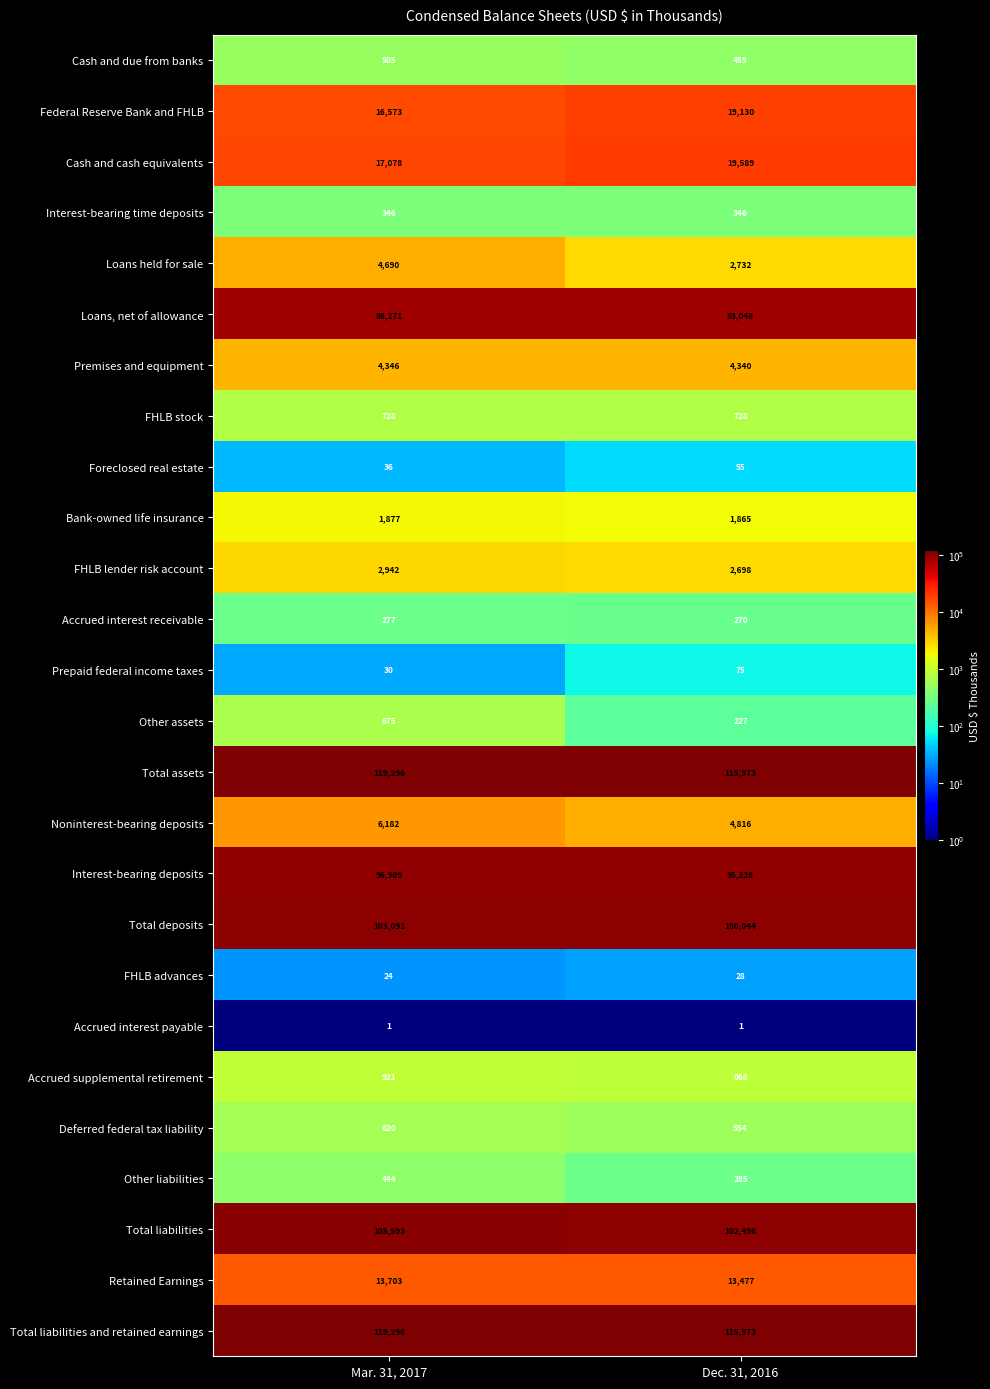

At which category is the sum across all series the highest?

Mar. 31, 2017